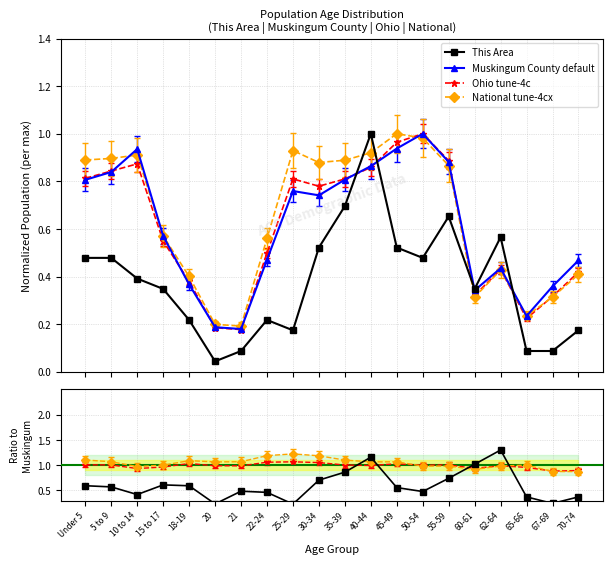

Which series has the largest total across all categories?

National